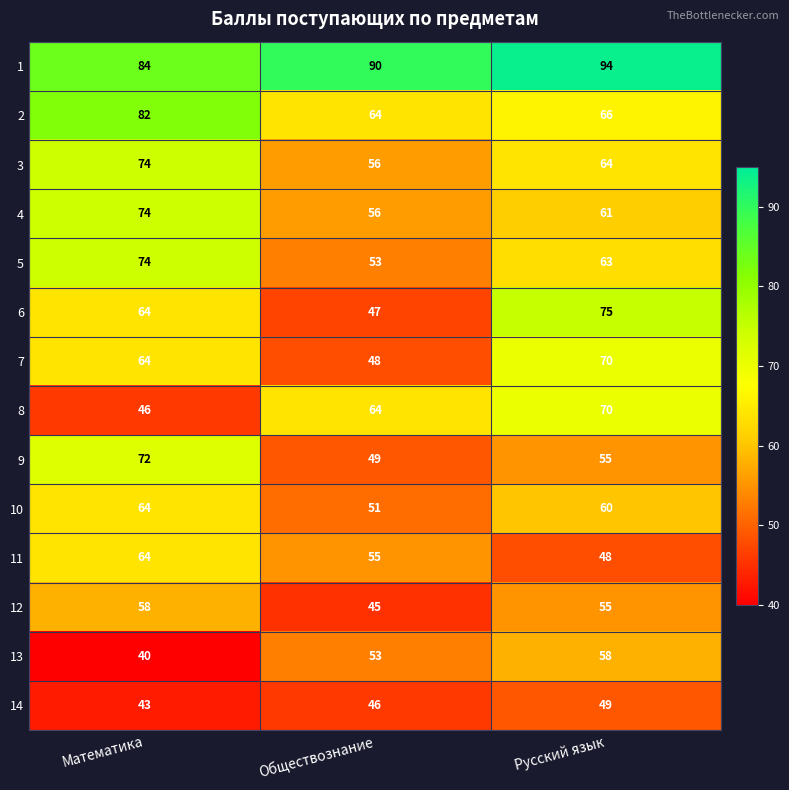

What is the sum of all 5 values?

190